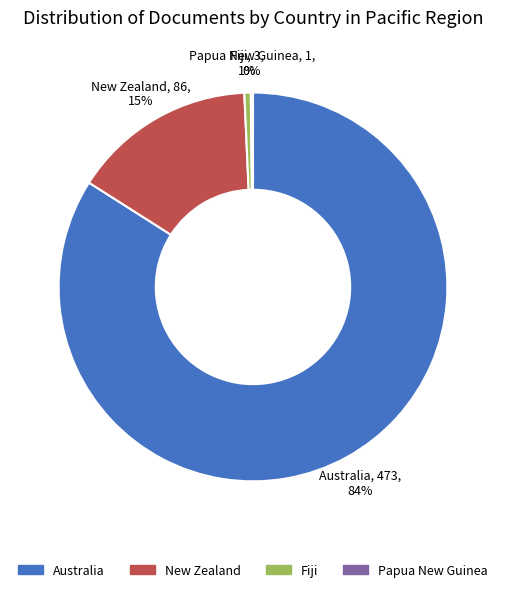

Between Fiji and Australia, which is larger?

Australia